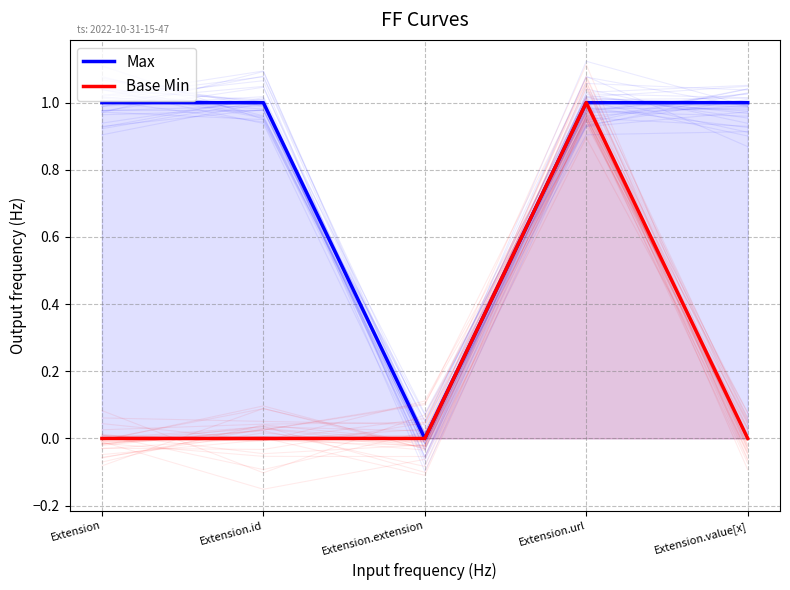

Is it true that Base Min equals 0 at Extension.id?

False